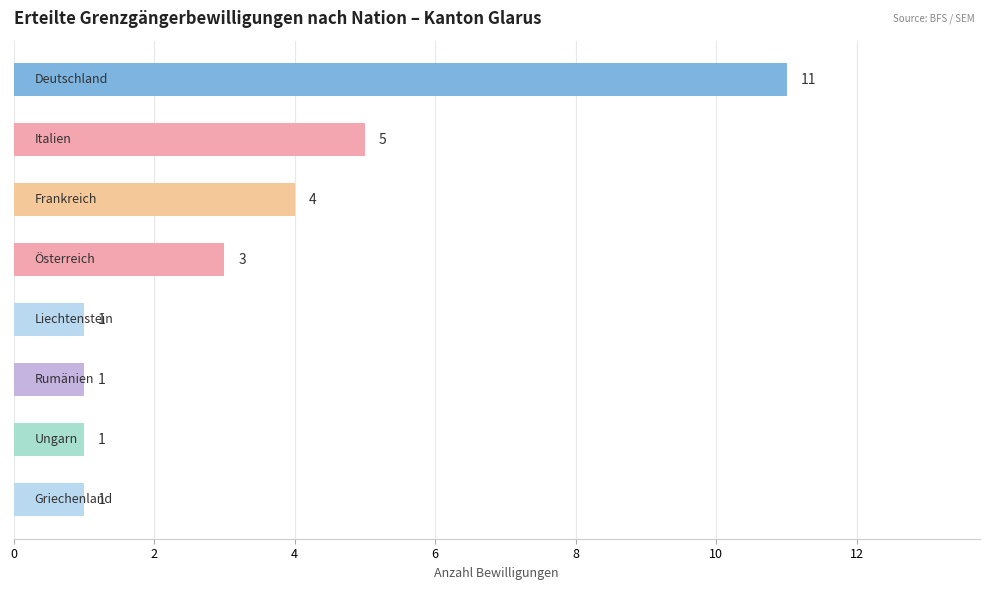

Reading top to bottom, extract all data points from this chart.

11	5	4	3	1	1	1	1